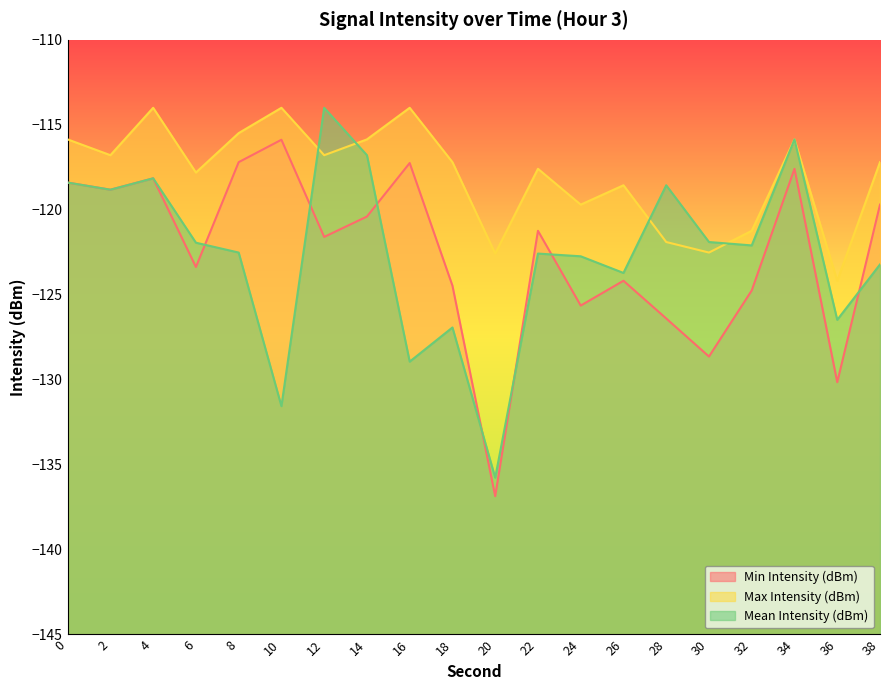

At which category does Min Intensity (dBm) reach its first local valley?

2